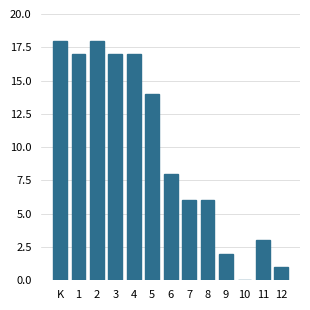

Reading right to left, extract all data points from this chart.

12=1	11=3	10=0	9=2	8=6	7=6	6=8	5=14	4=17	3=17	2=18	1=17	K=18